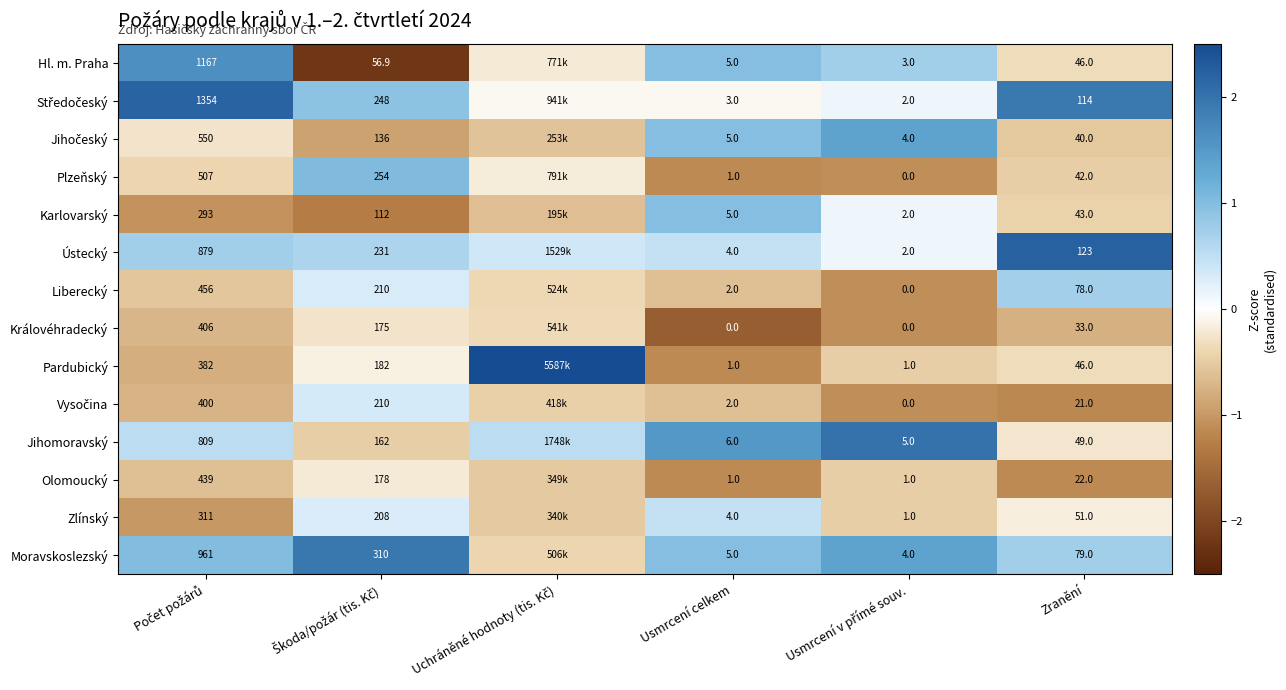

Which series changed the most between Uchráněné hodnoty (tis. Kč) and Usmrcení celkem?

Pardubický